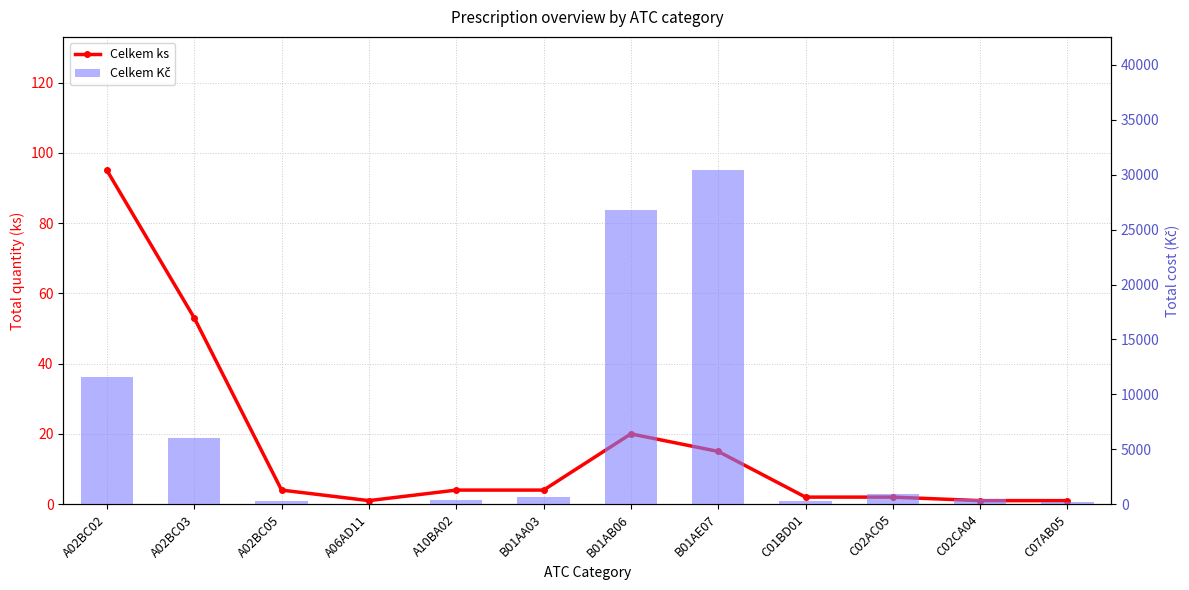

List the series in order of their overall mean, highest first.

Celkem Kč, Celkem ks